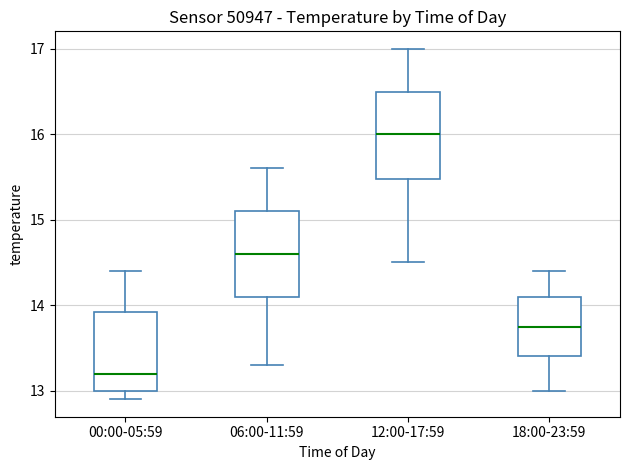

Where does the median line of the box for 06:00-11:59 sit on the y-axis? The values are not printed on the chart, so give them approximately, as read against the axis.

14.6